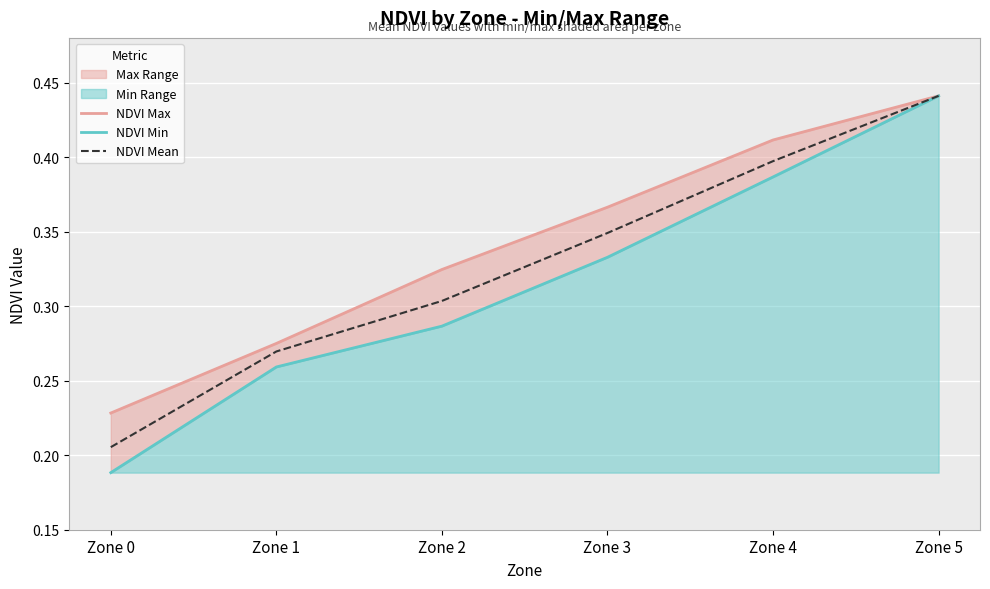

Is the value of NDVI Mean at Zone 0 greater than the value of NDVI Min at Zone 3?

No